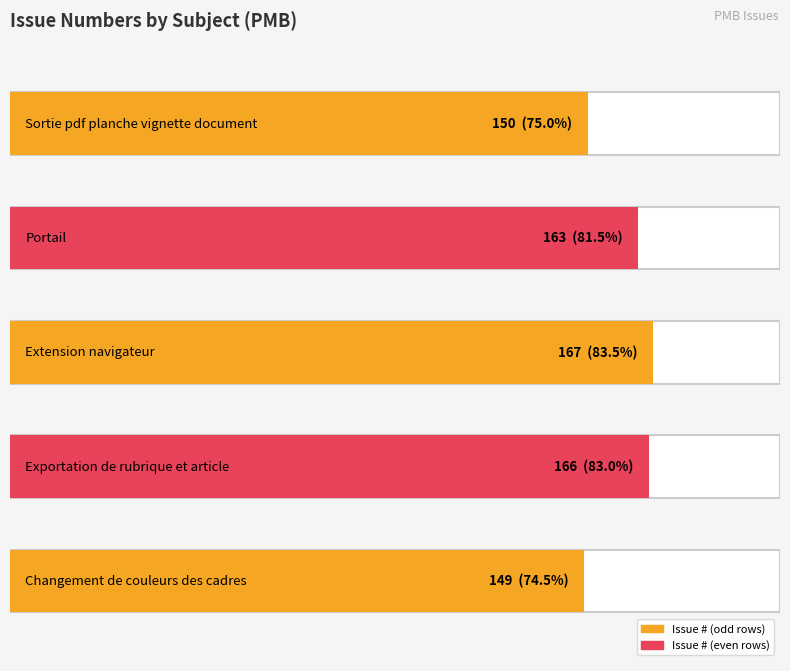

What is the approximate value at Changement de couleurs des cadres?

149